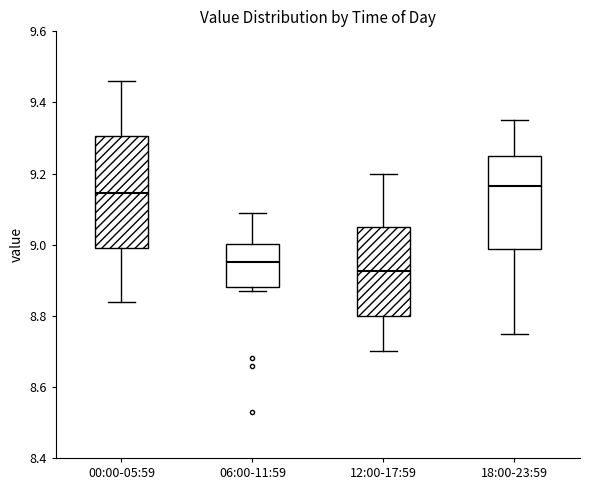

Which box is the tallest, from its lower edge to its upper edge?

00:00-05:59